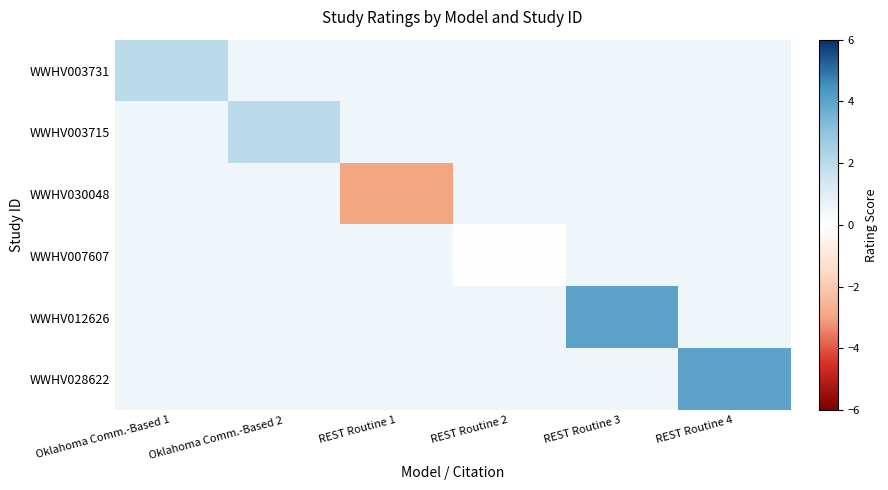

Reading left to right, list all the values displayed in this chart.

WWHV003731: Oklahoma Comm.-Based 1=2.0	Oklahoma Comm.-Based 2=0.5	REST Routine 1=0.5	REST Routine 2=0.5	REST Routine 3=0.5	REST Routine 4=0.5
WWHV003715: Oklahoma Comm.-Based 1=0.5	Oklahoma Comm.-Based 2=2.0	REST Routine 1=0.5	REST Routine 2=0.5	REST Routine 3=0.5	REST Routine 4=0.5
WWHV030048: Oklahoma Comm.-Based 1=0.5	Oklahoma Comm.-Based 2=0.5	REST Routine 1=-3.0	REST Routine 2=0.5	REST Routine 3=0.5	REST Routine 4=0.5
WWHV007607: Oklahoma Comm.-Based 1=0.5	Oklahoma Comm.-Based 2=0.5	REST Routine 1=0.5	REST Routine 2=0.0	REST Routine 3=0.5	REST Routine 4=0.5
WWHV012626: Oklahoma Comm.-Based 1=0.5	Oklahoma Comm.-Based 2=0.5	REST Routine 1=0.5	REST Routine 2=0.5	REST Routine 3=4.0	REST Routine 4=0.5
WWHV028622: Oklahoma Comm.-Based 1=0.5	Oklahoma Comm.-Based 2=0.5	REST Routine 1=0.5	REST Routine 2=0.5	REST Routine 3=0.5	REST Routine 4=4.0